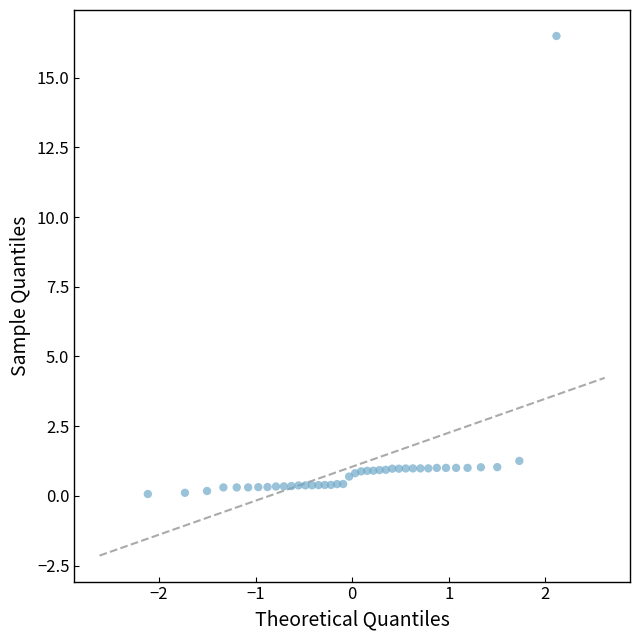

What is the range of Y values (max minus min)?

16.4